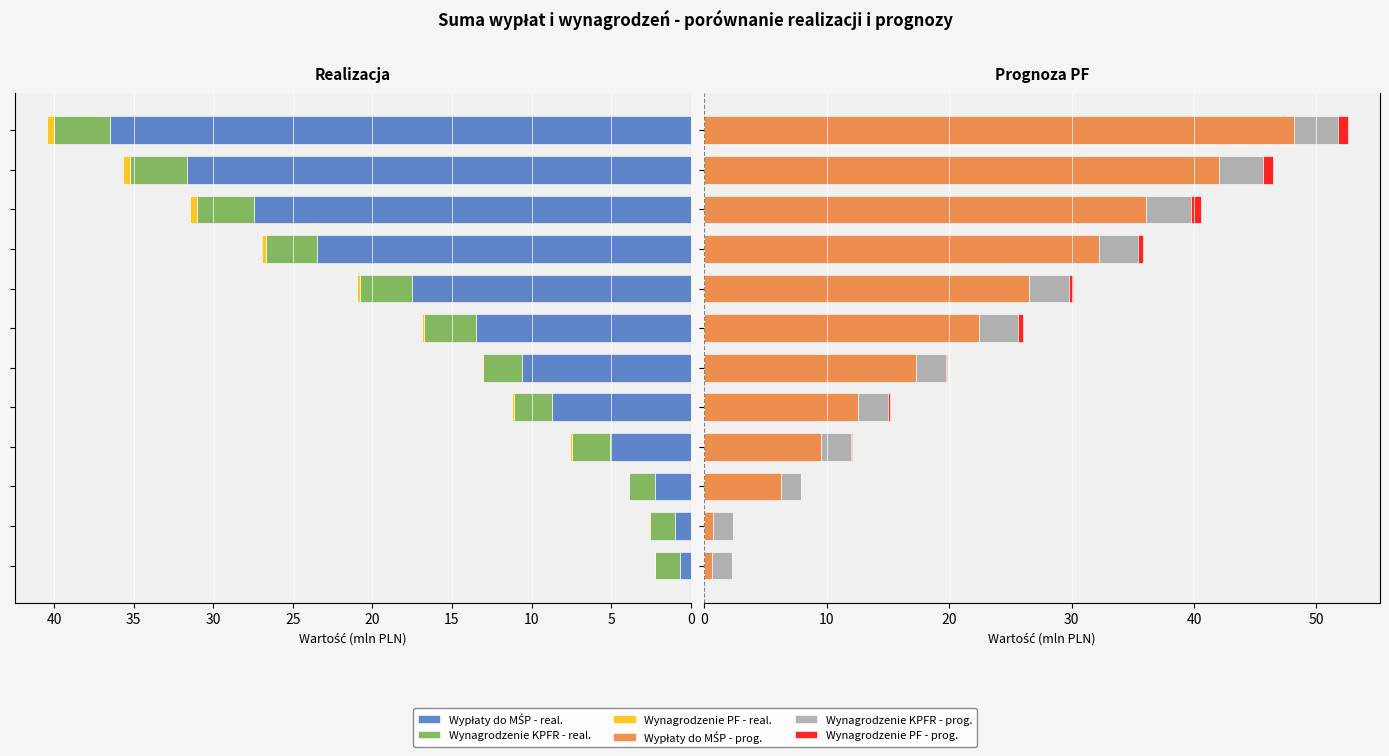

Is it true that Suma pobranego wynagrodzenia KPFR - realizacja equals 3.5 at 10?

True